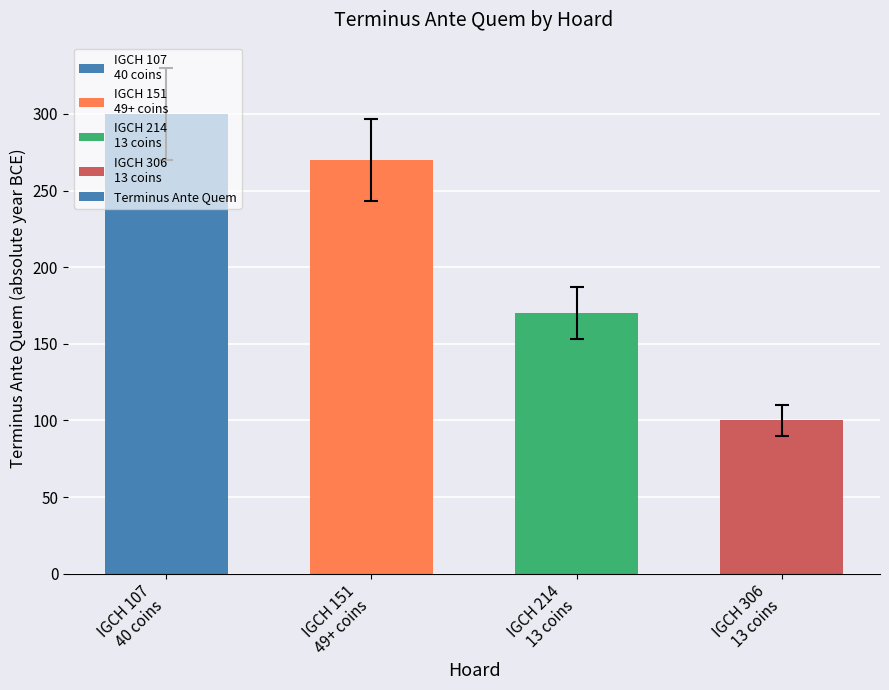

Rank the categories by value from lowest to highest.

IGCH 306
13 coins, IGCH 214
13 coins, IGCH 151
49+ coins, IGCH 107
40 coins